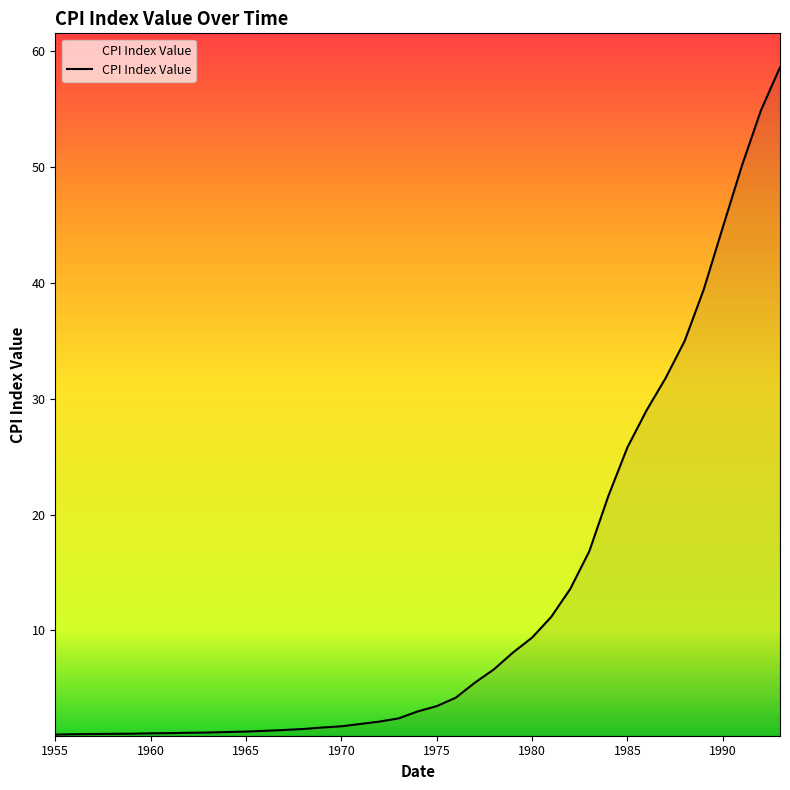

What is the sum of all values?

499.0